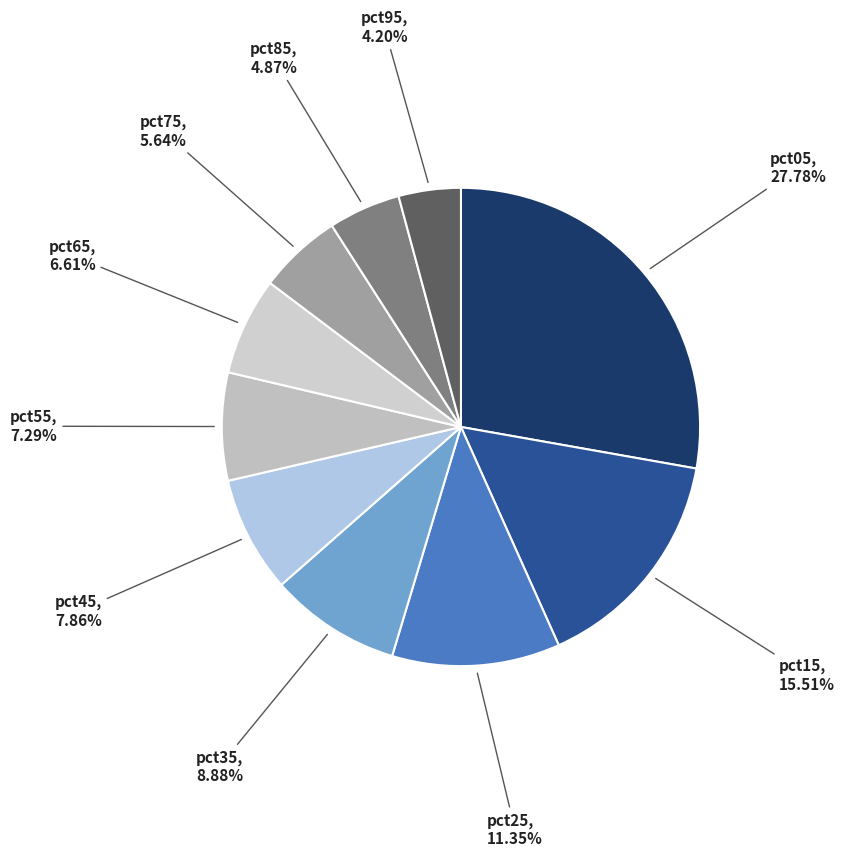

Does any single category account for the majority?

No